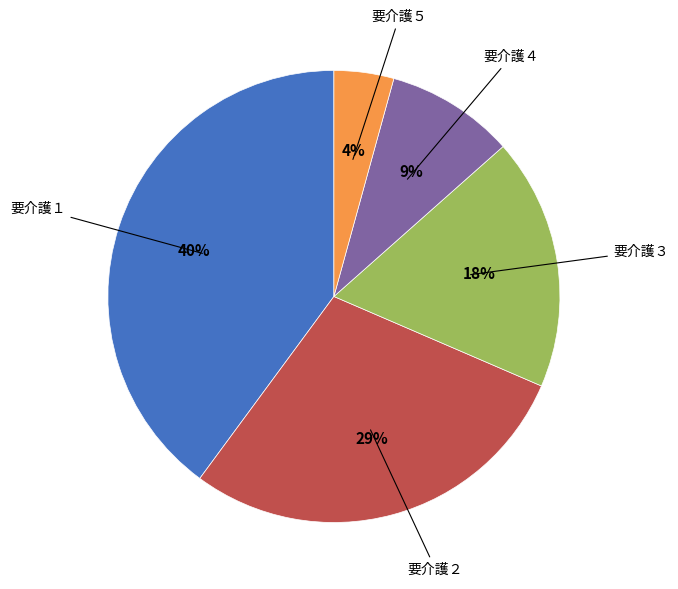

How many slices are in this pie chart?

5